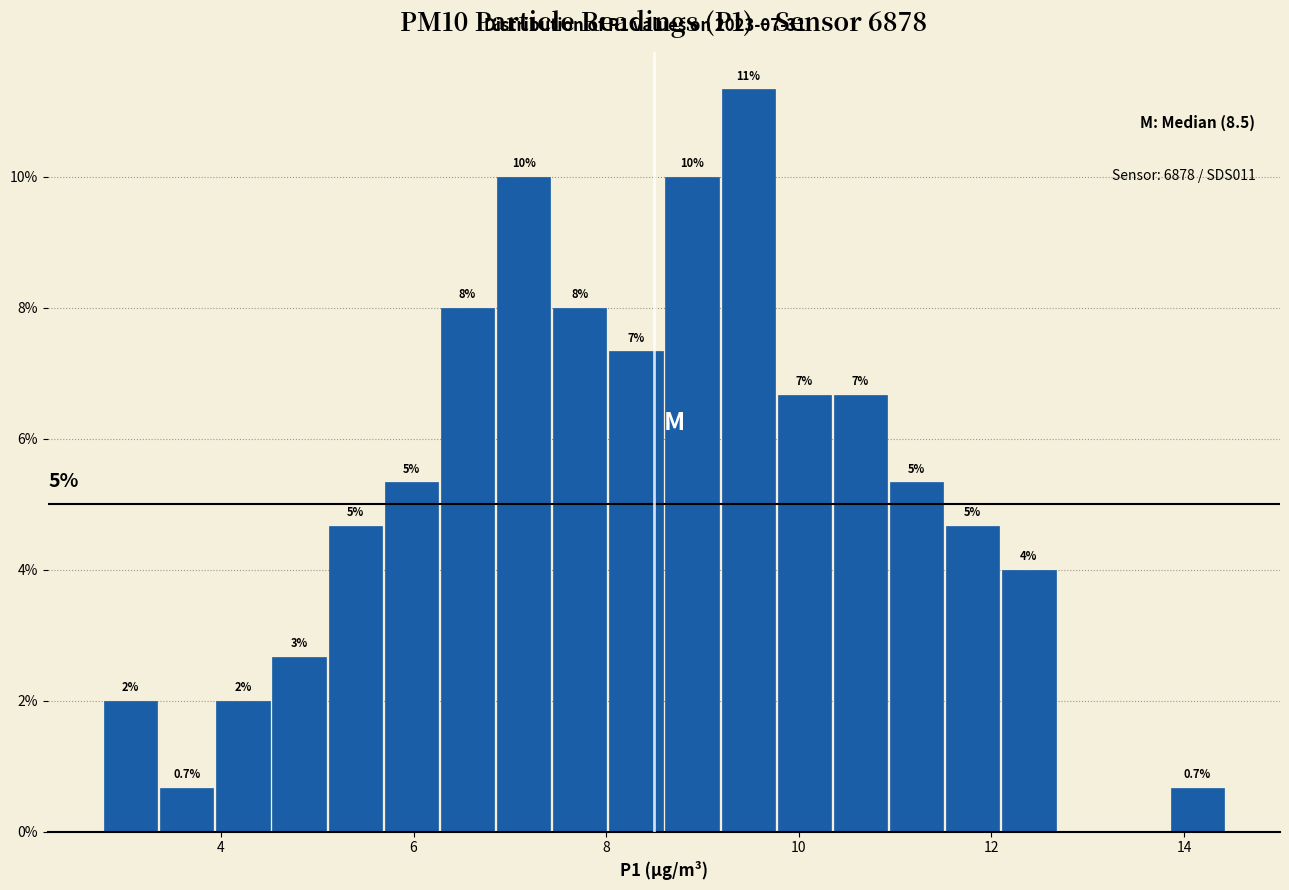

Around what value on the x-axis is the tallest bar? Give the approximate position of its centre, as read against the axis.

9.4